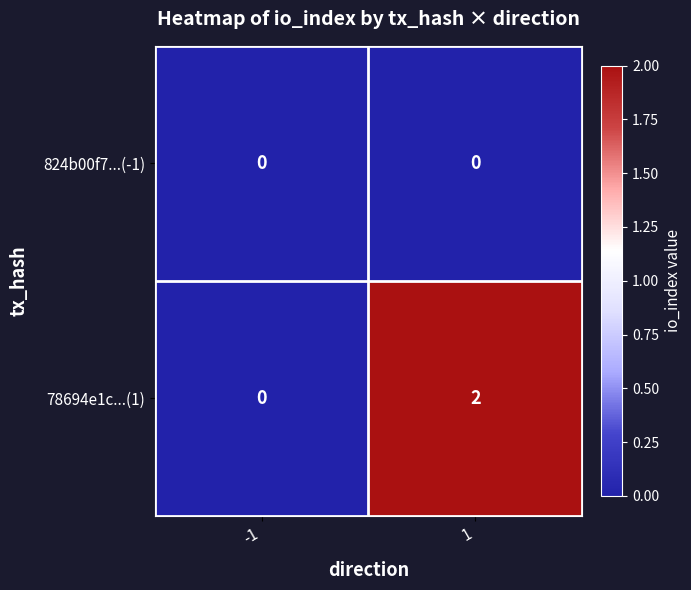

Which series has the largest total across all categories?

78694e1c...(1)